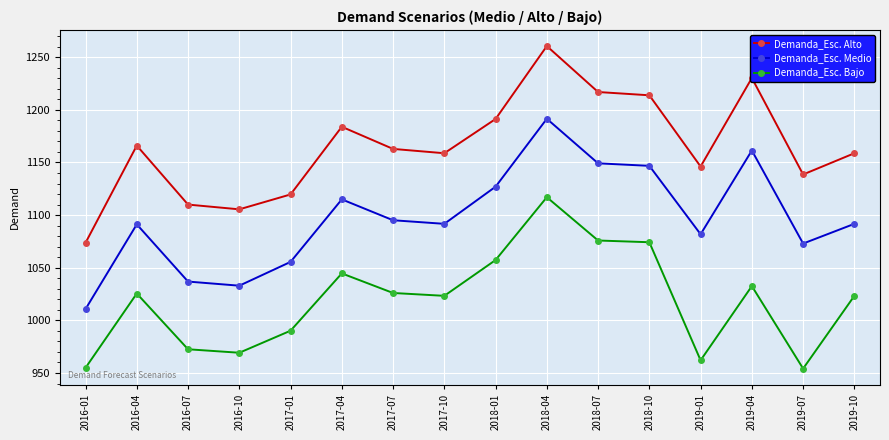

Which category has the highest value in the Demanda_Esc. Bajo series?

2018-04